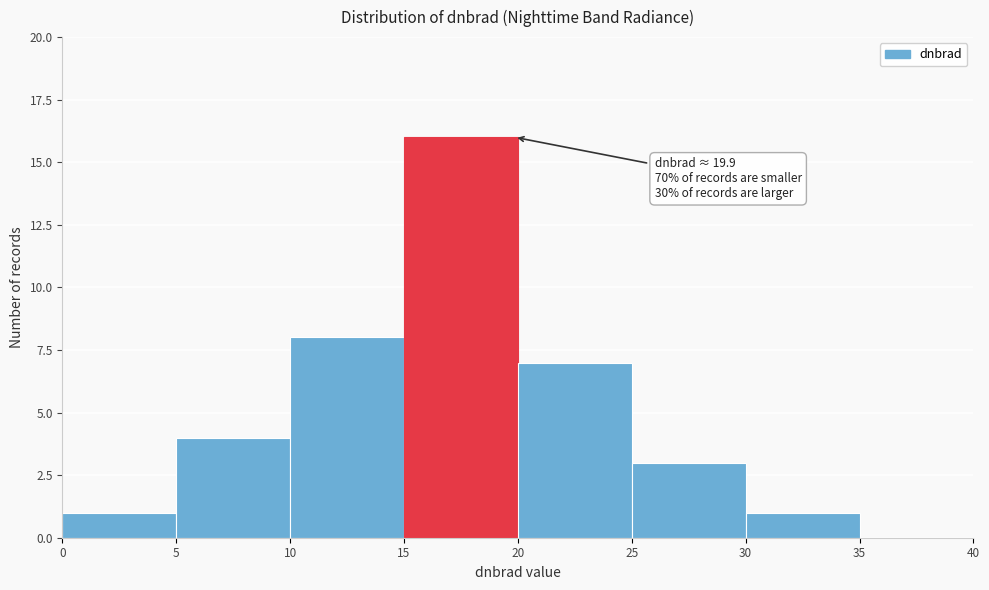

Over which range of the x-axis is the bar tallest?

15 to 20